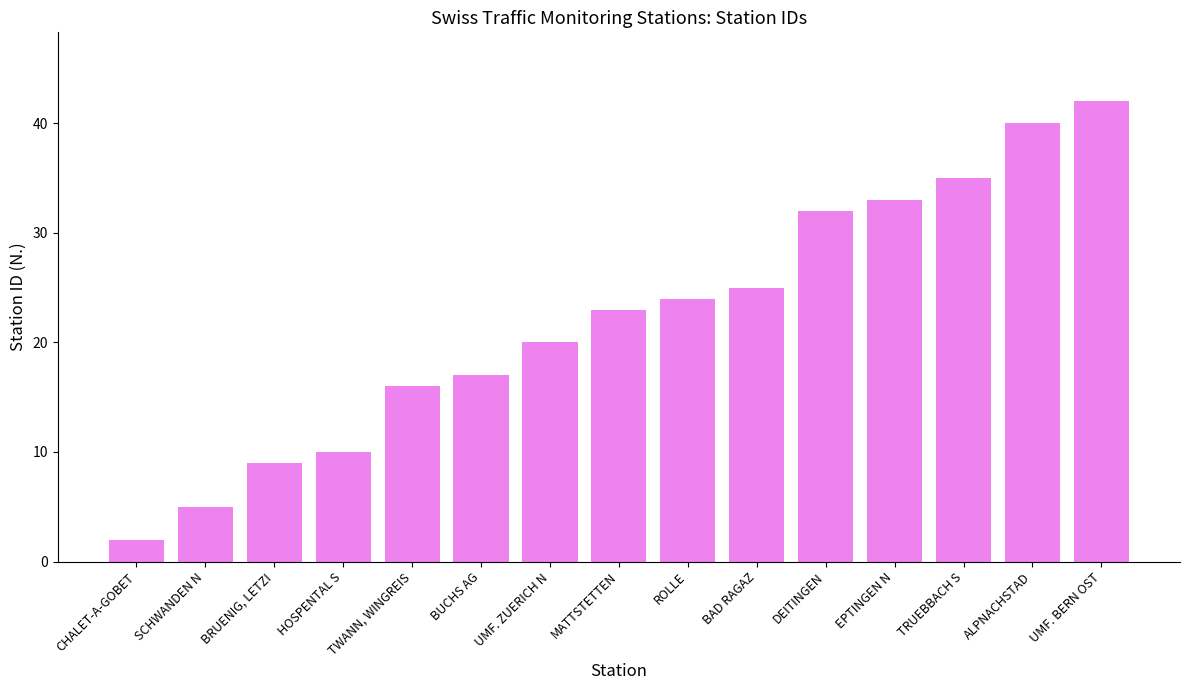

Are the bars horizontal?

No